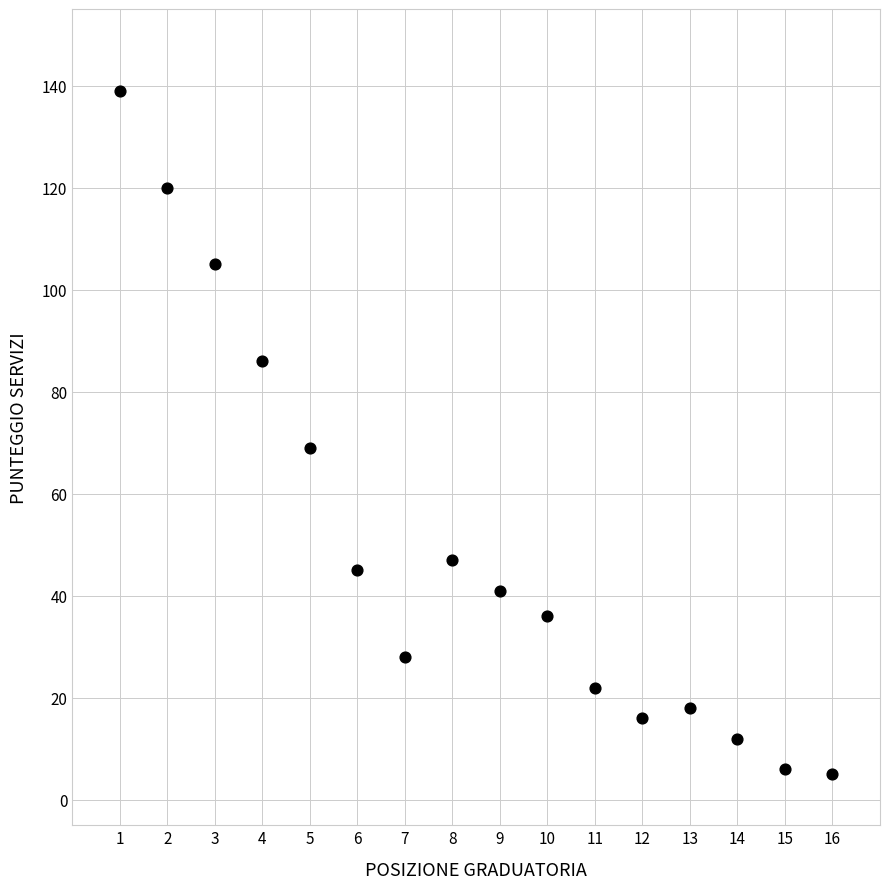

What is the range of Y values (max minus min)?

134